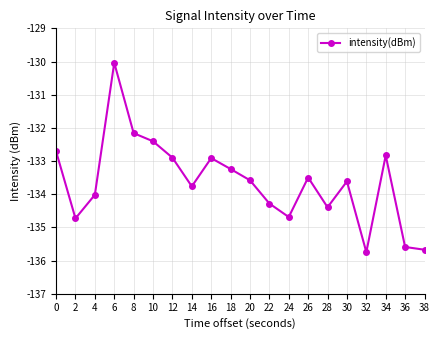

What is the change in value from 14 to 26?

+0.3